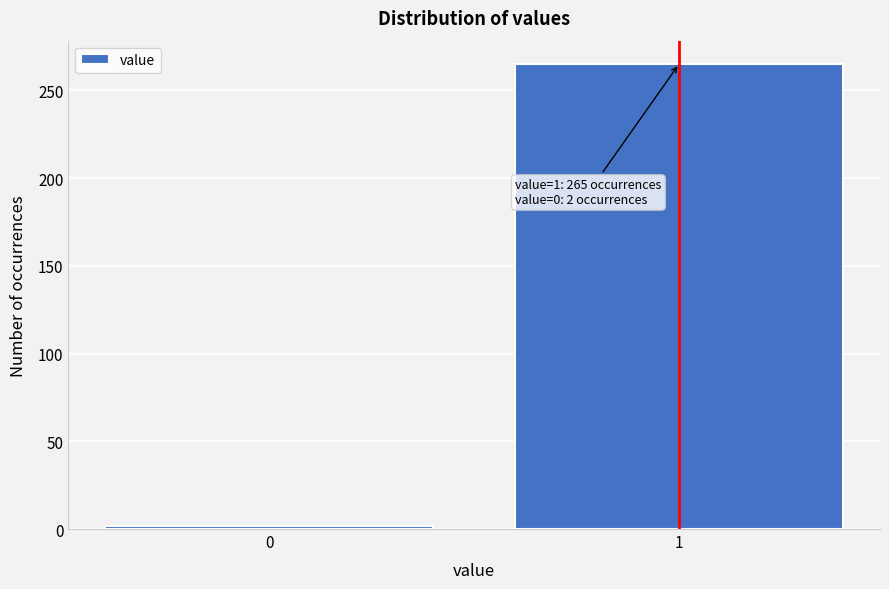

Reading left to right, what are all the values shown in this chart?

0=2	1=265